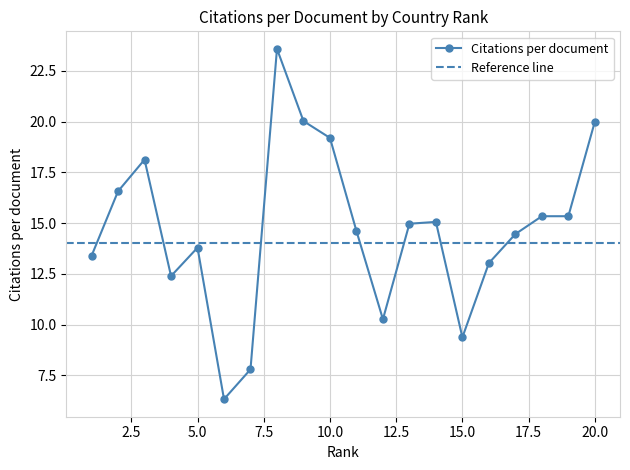

What is the approximate value at 16?

13.0